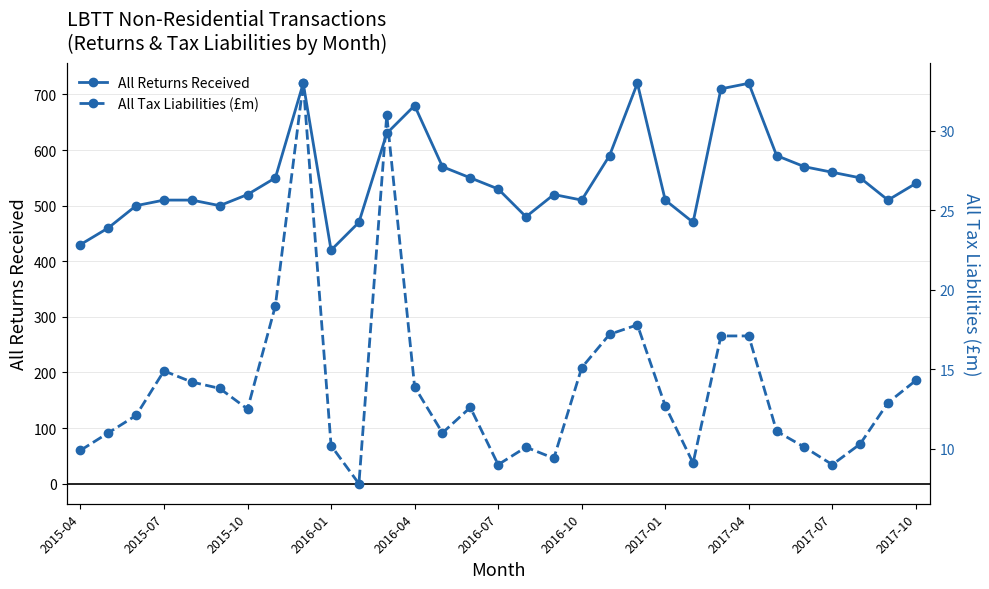

Rank the series by their maximum value, from highest to lowest.

All Returns Received, All Tax Liabilities (£m)